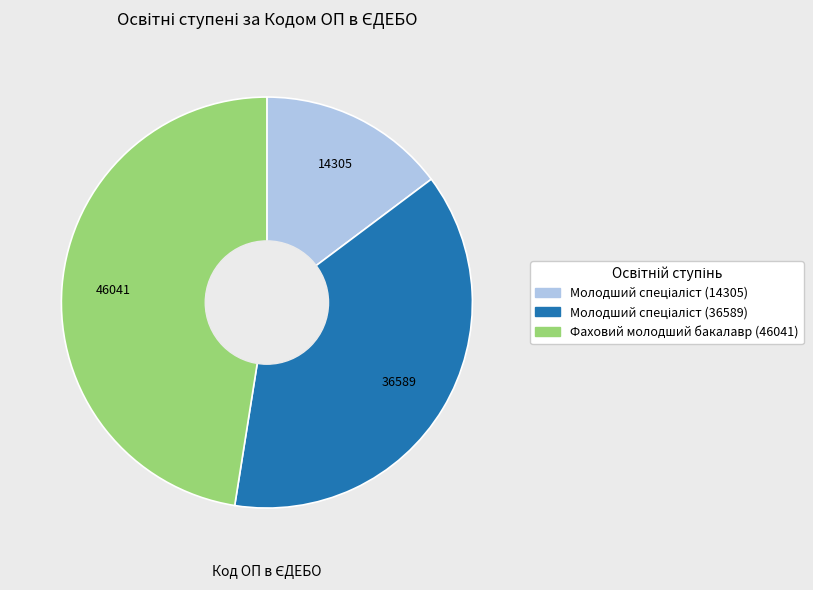

Does any single category account for the majority?

No